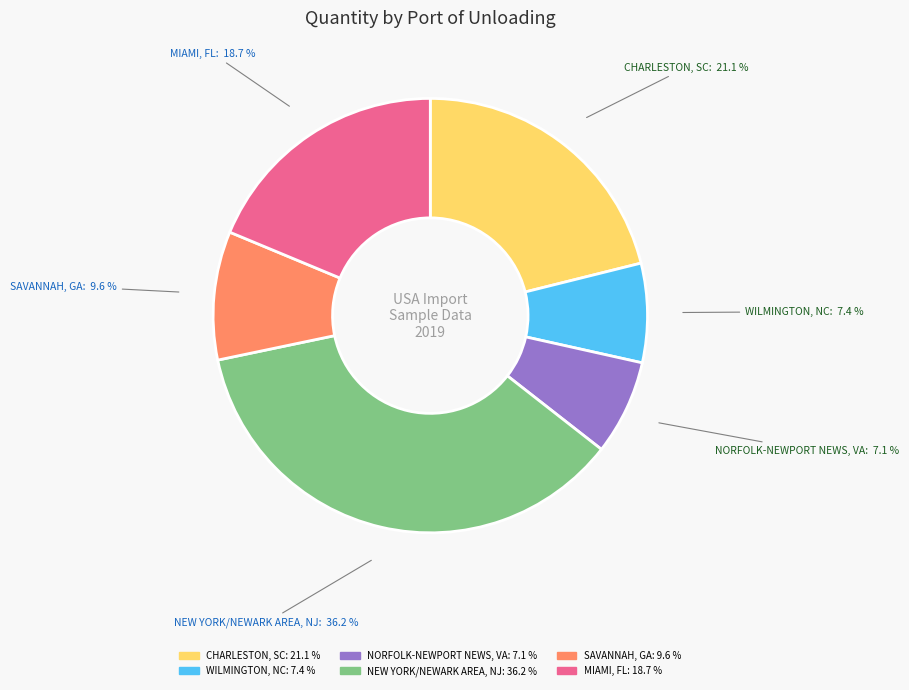

Combined, do SAVANNAH, GA and CHARLESTON, SC account for over 50%?

No